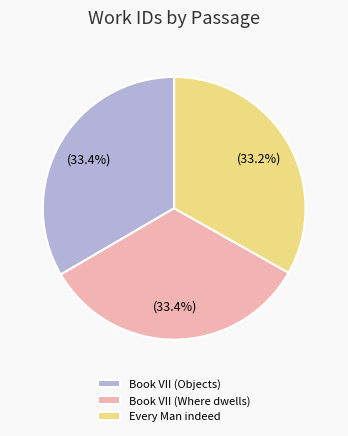

Does any single category account for the majority?

No